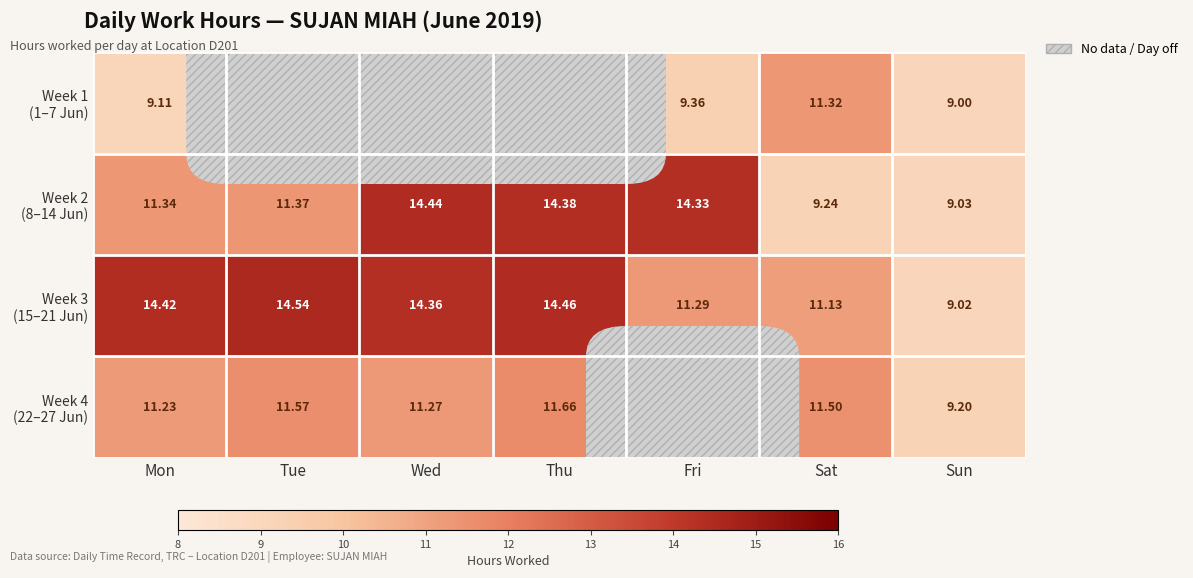

The Week 3 (15–21 Jun) series shows 25.1 at Mon. True or false?

False